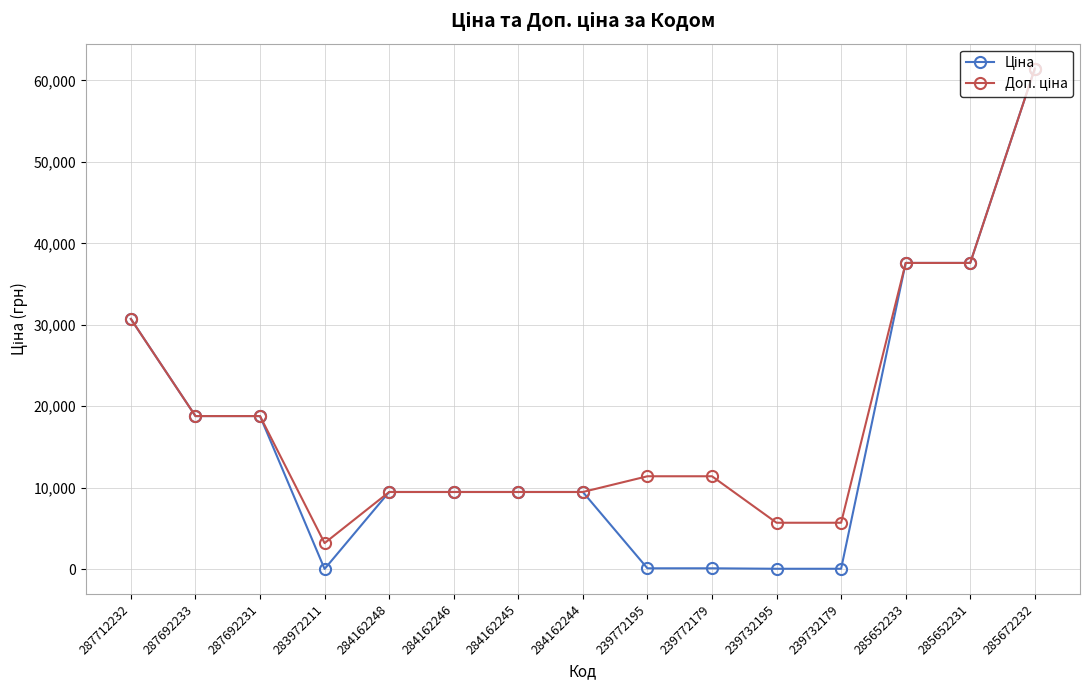

At which category is the sum across all series the highest?

285672232